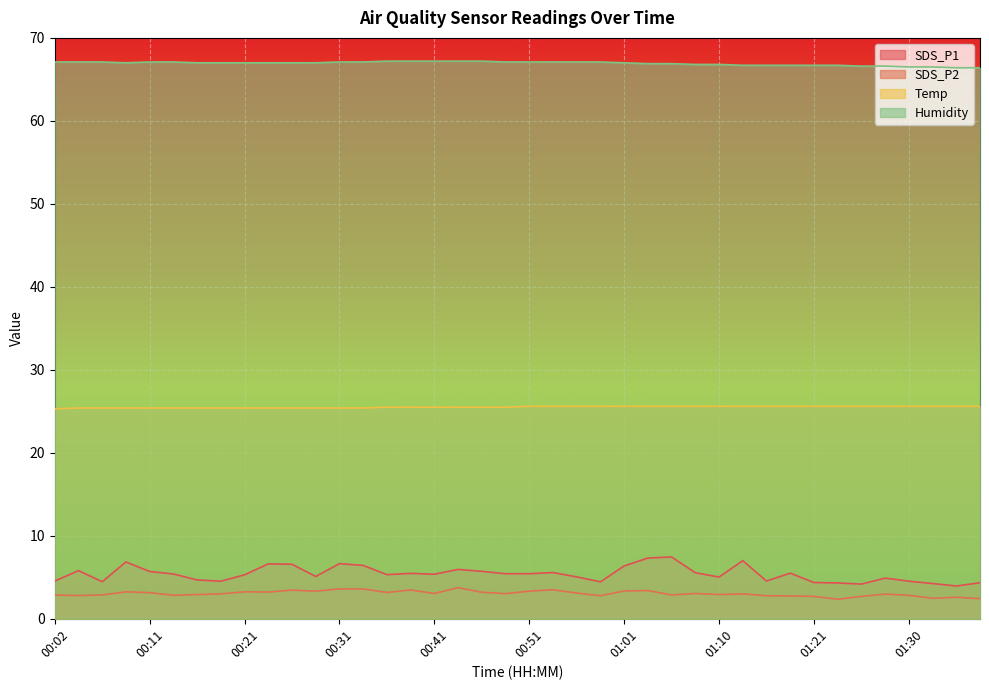

How many distinct data groups are displayed?

4